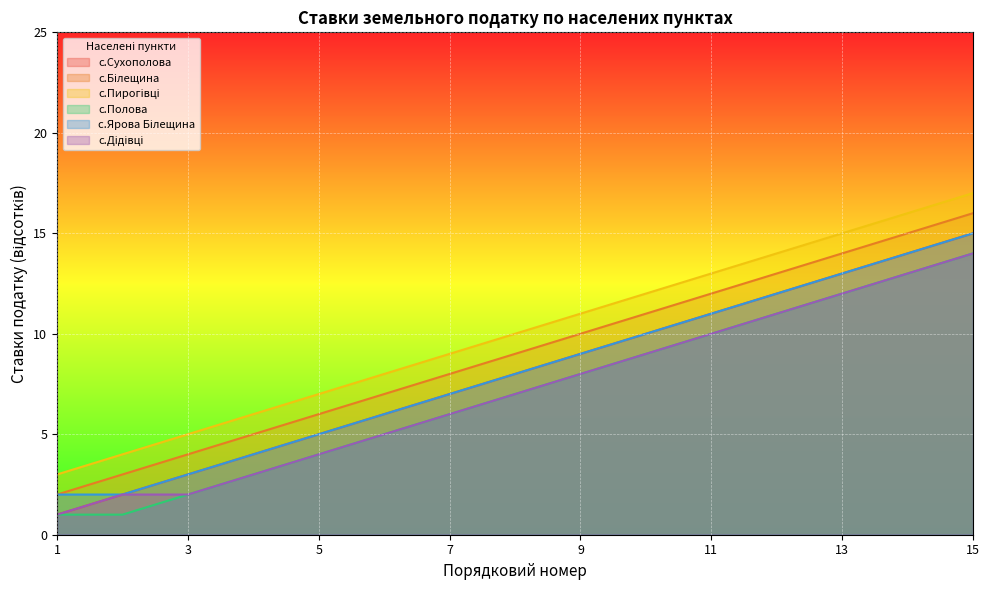

True or false: с.Дідівці has a value of 22 at 15.

False